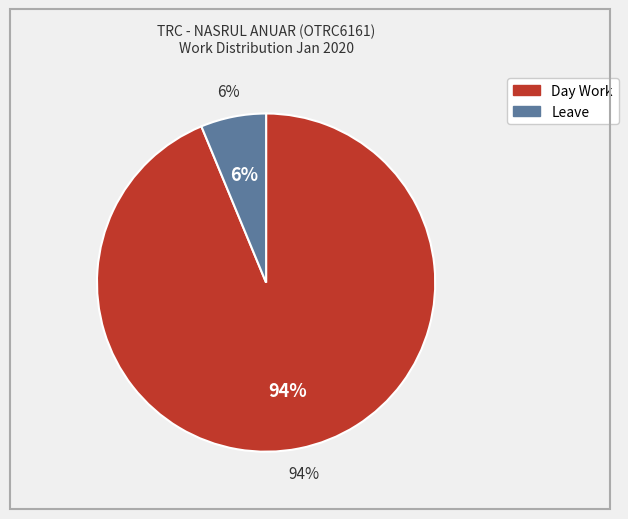

The Day Work slice represents 88% of the pie. True or false?

False